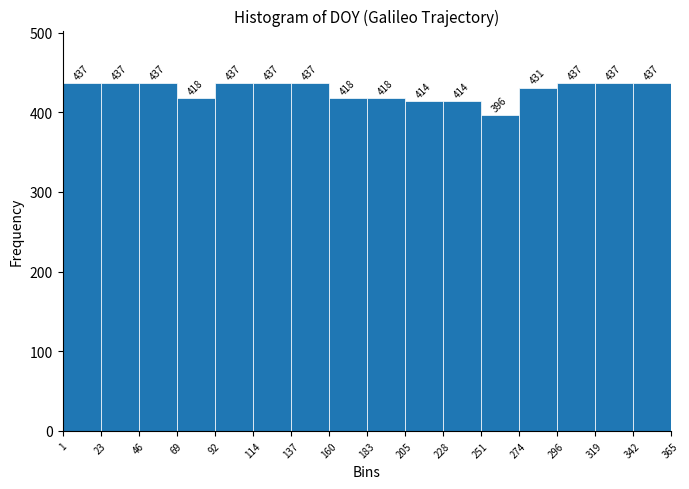

Reading left to right, list every bar in this chart as the range it spans on the x-axis followed by its height.

1 to 23: 437
23 to 46: 437
46 to 69: 437
69 to 92: 418
92 to 114: 437
114 to 137: 437
137 to 160: 437
160 to 183: 418
183 to 205: 418
205 to 228: 414
228 to 251: 414
251 to 274: 396
274 to 296: 431
296 to 319: 437
319 to 342: 437
342 to 365: 437